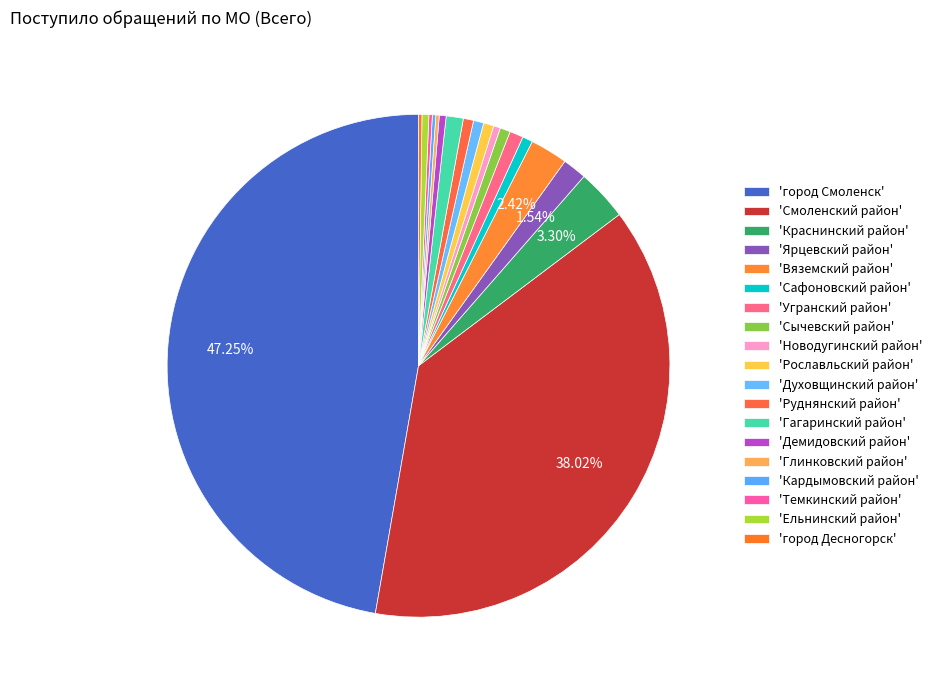

Rank the categories by value from lowest to highest.

Глинковский район, Кардымовский район, Темкинский район, город Десногорск, Новодугинский район, Демидовский район, Ельнинский район, Сафоновский район, Сычевский район, Рославльский район, Духовщинский район, Руднянский район, Угранский район, Гагаринский район, Ярцевский район, Вяземский район, Краснинский район, Смоленский район, город Смоленск